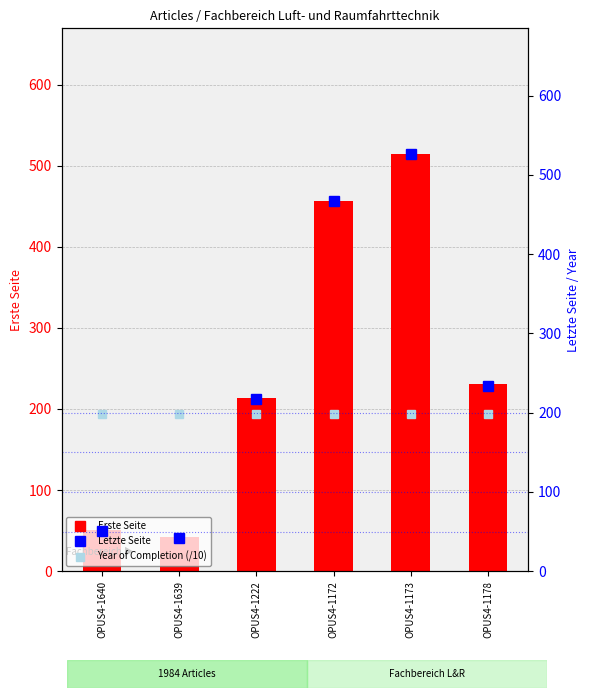

Between OPUS4-1640 and OPUS4-1639, which series saw the biggest shift?

Erste Seite